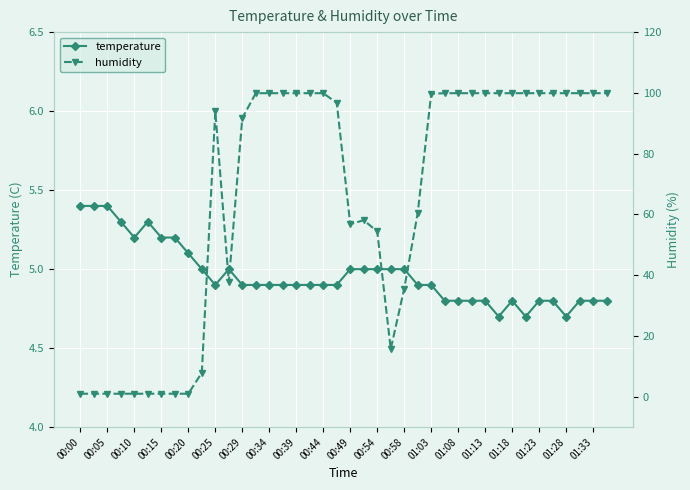

Reading left to right, list all the values displayed in this chart.

temperature: 5.4	5.4	5.4	5.3	5.2	5.3	5.2	5.2	5.1	5.0	4.9	5.0	4.9	4.9	4.9	4.9	4.9	4.9	4.9	4.9	5.0	5.0	5.0	5.0	5.0	4.9	4.9	4.8	4.8	4.8	4.8	4.7	4.8	4.7	4.8	4.8	4.7	4.8	4.8	4.8
humidity: 1.0	1.0	1.0	1.0	1.0	1.0	1.0	1.0	1.0	7.9	93.9	37.8	91.7	99.9	99.9	99.9	99.9	99.9	99.9	96.7	56.8	58.1	54.4	15.7	35.6	60.5	99.7	99.9	99.9	99.9	99.9	99.9	99.9	99.9	99.9	99.9	99.9	99.9	99.9	99.9